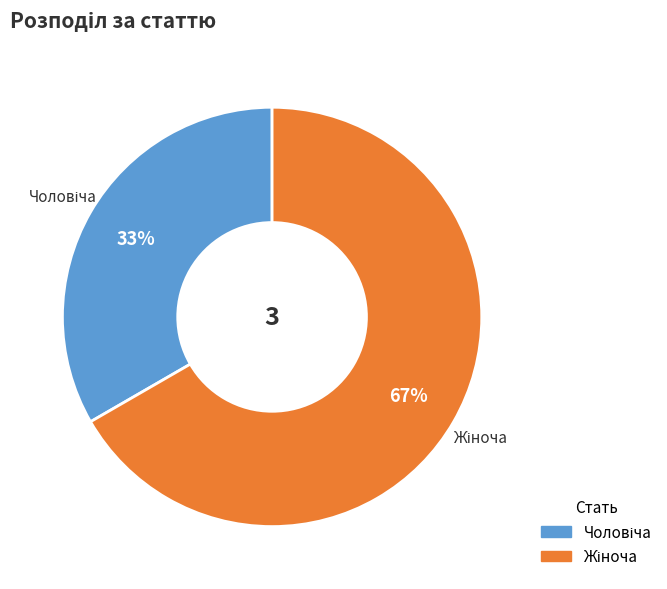

How many segments does this pie chart have?

2